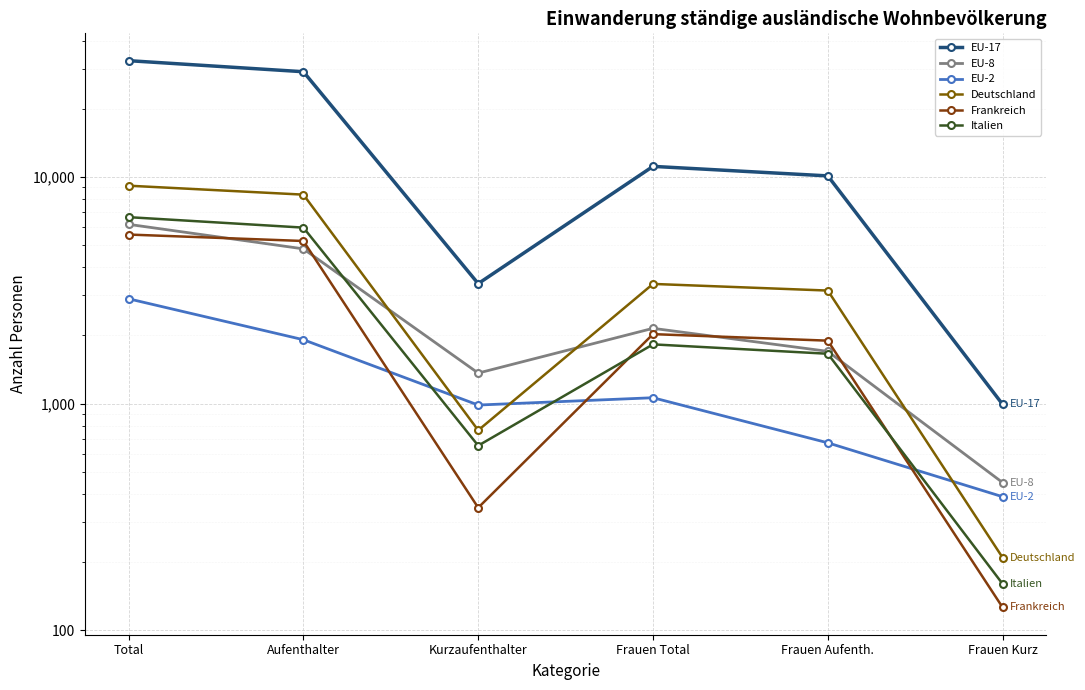

At which category is the sum across all series the highest?

Total